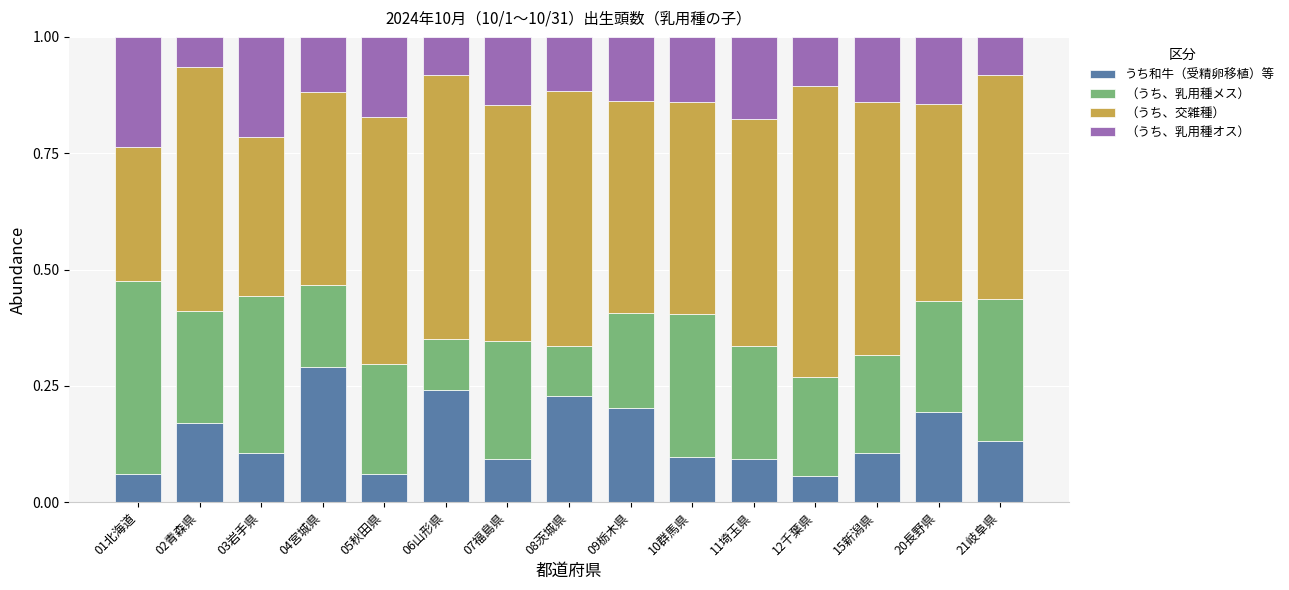

Which category has the highest value in the うち和牛（受精卵移植）等 series?

04宮城県